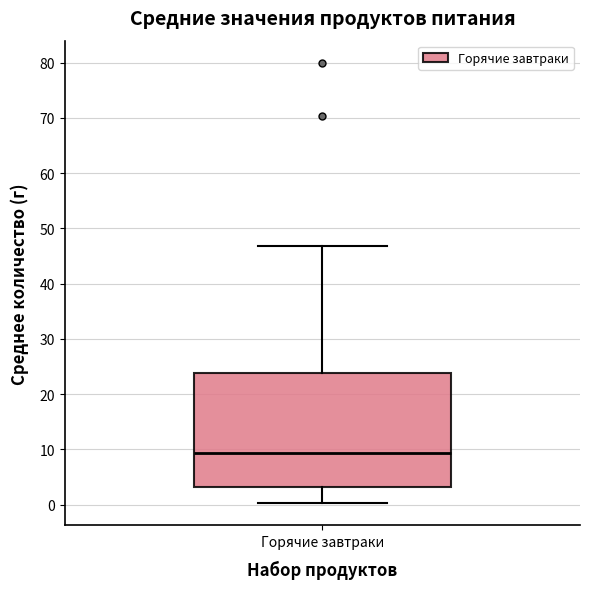

Read this box plot against the y-axis: the position of the median line, the range covered by the box, and the ends of both whiskers. The values are not printed on the chart, so give them approximately, as read against the axis.

median 9, box 3 to 24, whiskers 0 to 47